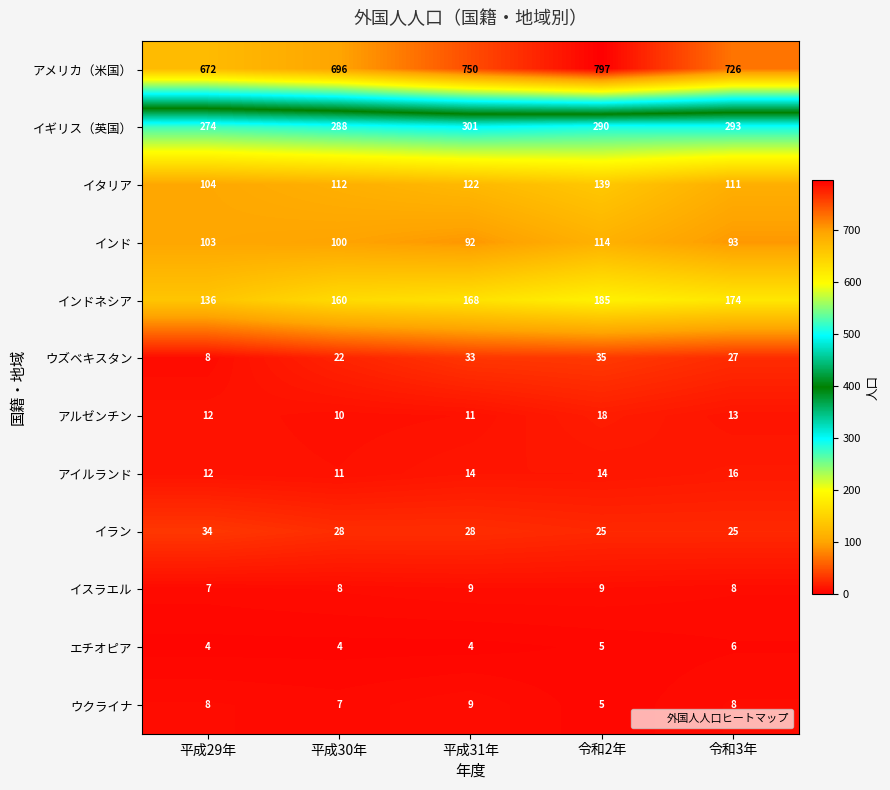

At which category is the sum across all series the highest?

令和2年